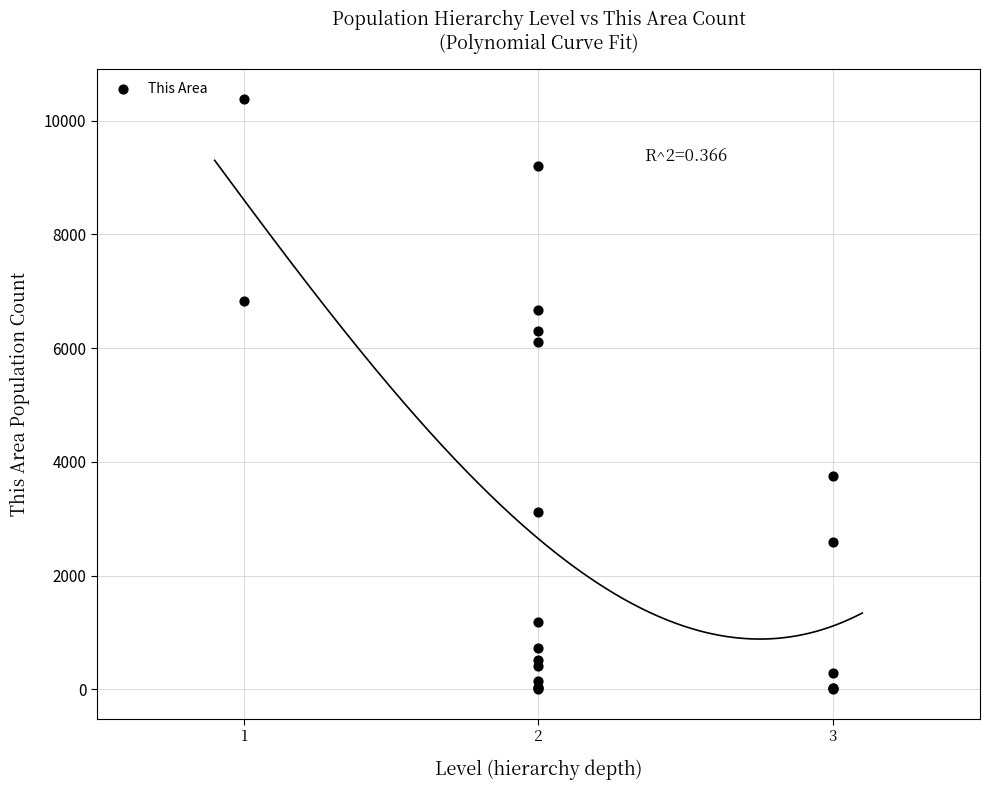

What Y value in the scatter plot is closest to 5192?

6102